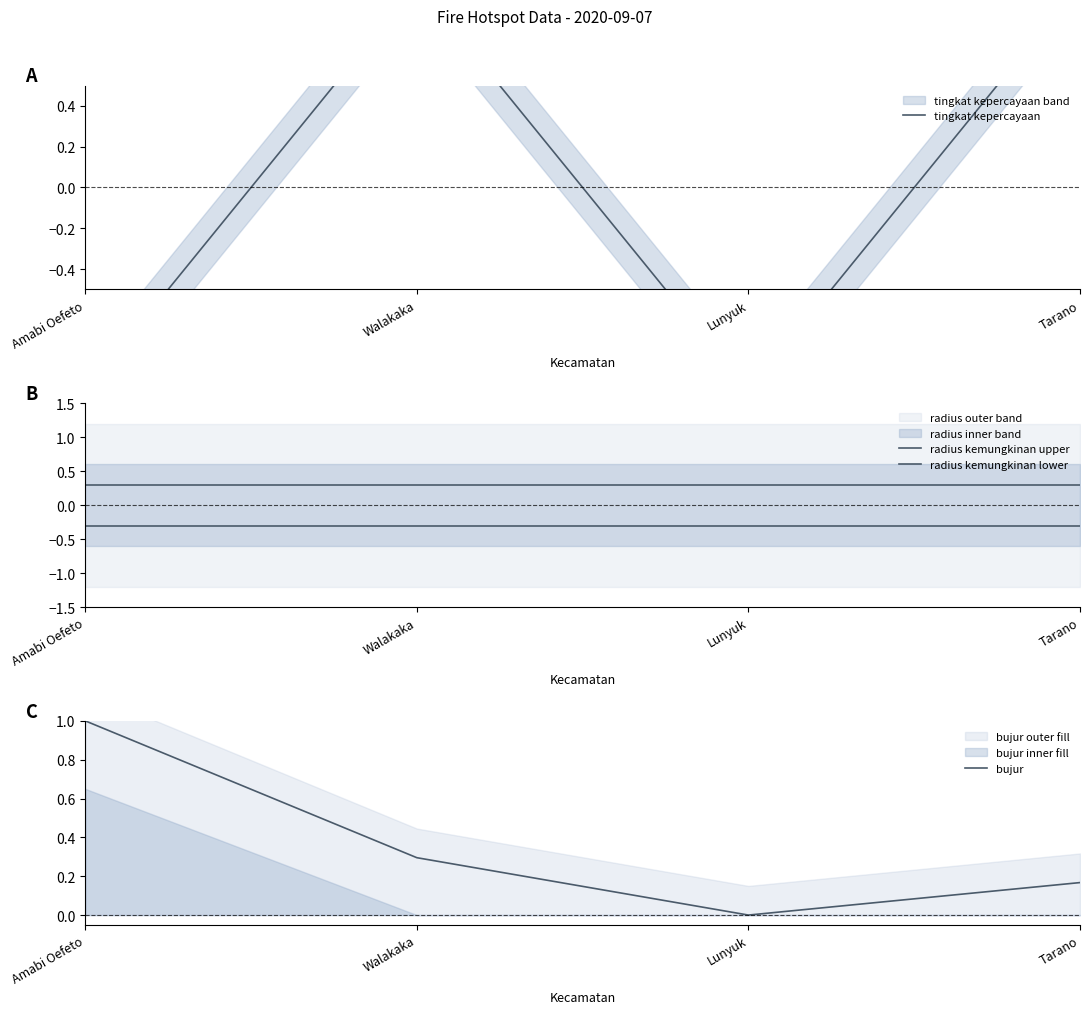

How many data points in bujur are above 0?

3